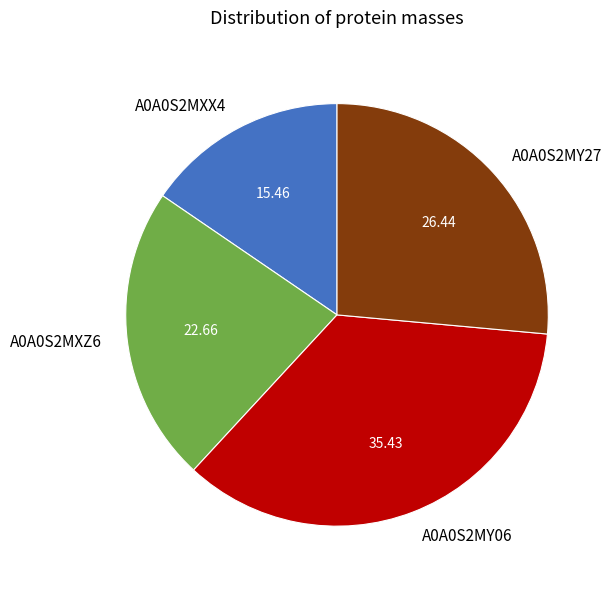

Approximately how many times larger is the value at A0A0S2MY06 compared to A0A0S2MXZ6?

1.6